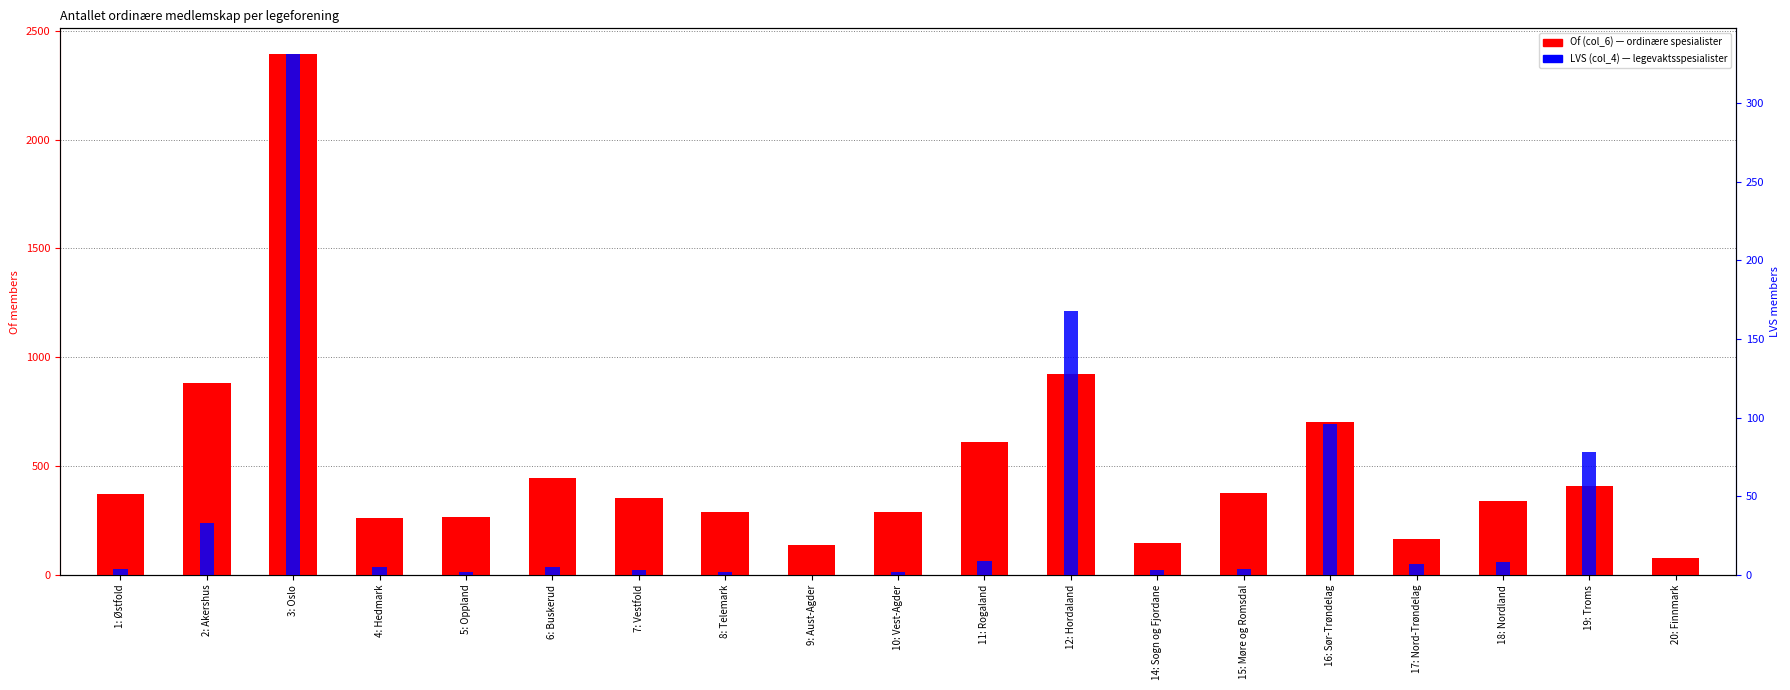

Rank the series at 11: Rogaland from highest to lowest value.

Of (col_6), LVS (col_4)